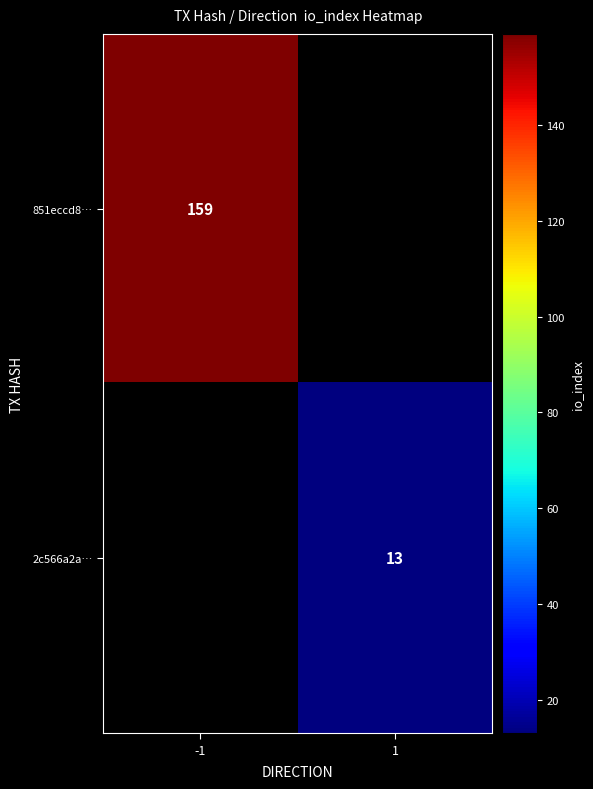

Between 1 and -1, which is larger?

-1